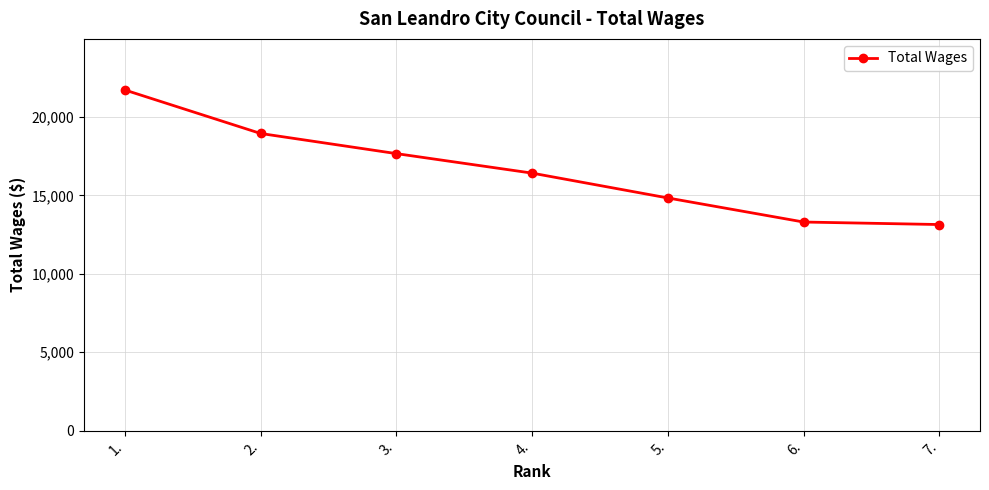

How many lines are shown in the chart?

1